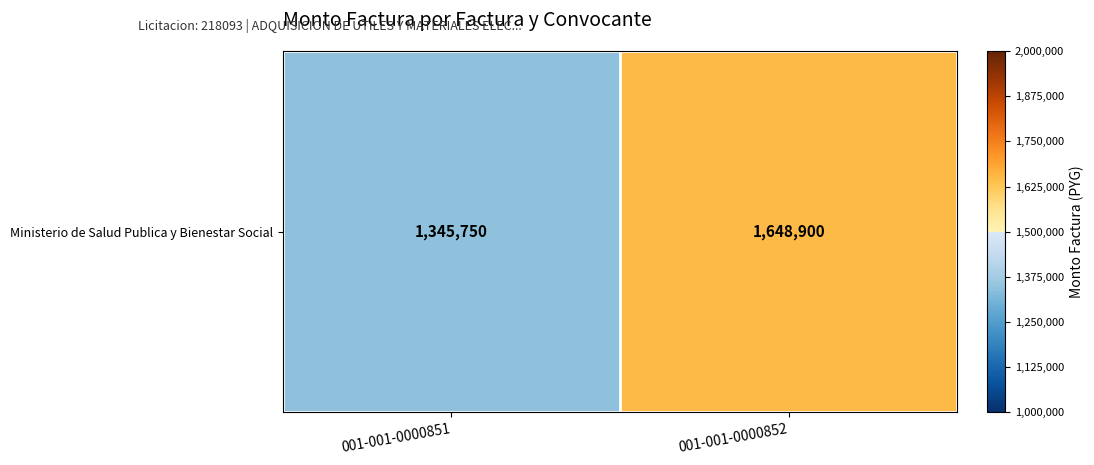

Reading right to left, extract all data points from this chart.

1648900	1345750